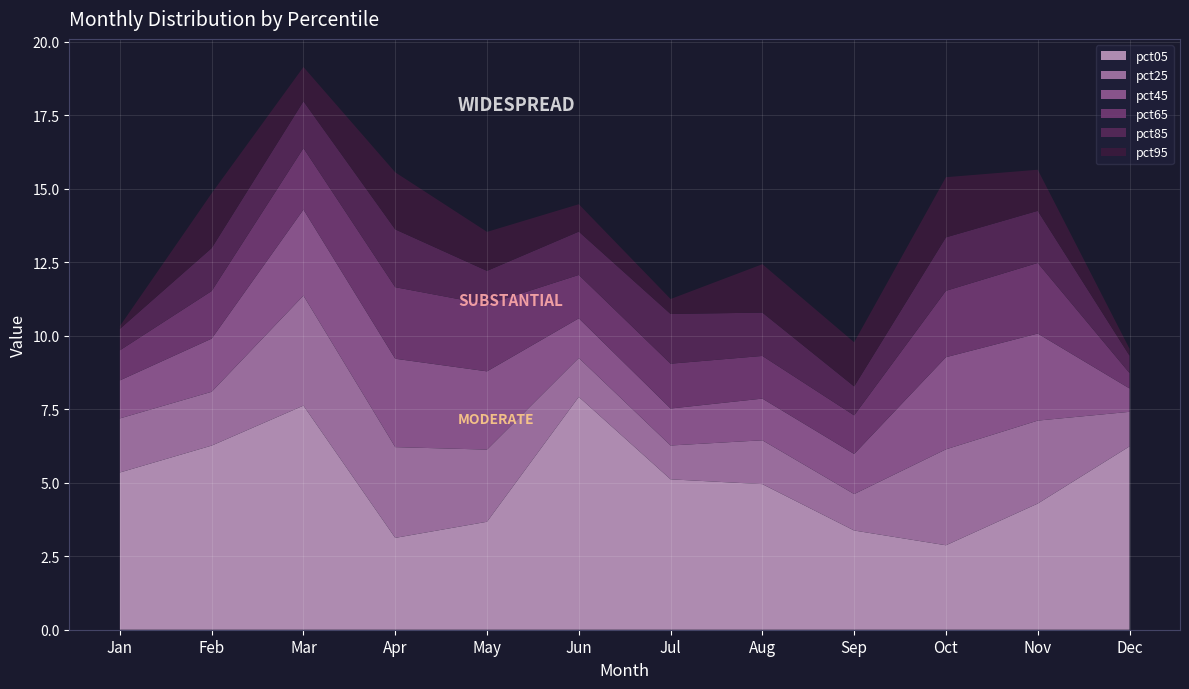

Reading left to right, list all the values displayed in this chart.

pct05: Jan=5.3	Feb=6.3	Mar=7.6	Apr=3.1	May=3.7	Jun=7.9	Jul=5.1	Aug=5.0	Sep=3.4	Oct=2.9	Nov=4.3	Dec=6.2
pct25: Jan=1.8	Feb=1.8	Mar=3.7	Apr=3.1	May=2.5	Jun=1.3	Jul=1.2	Aug=1.5	Sep=1.2	Oct=3.3	Nov=2.8	Dec=1.2
pct45: Jan=1.3	Feb=1.8	Mar=2.9	Apr=3.0	May=2.7	Jun=1.3	Jul=1.3	Aug=1.4	Sep=1.4	Oct=3.1	Nov=3.0	Dec=0.8
pct65: Jan=1.0	Feb=1.6	Mar=2.1	Apr=2.4	May=2.3	Jun=1.5	Jul=1.5	Aug=1.5	Sep=1.3	Oct=2.3	Nov=2.4	Dec=0.5
pct85: Jan=0.7	Feb=1.5	Mar=1.6	Apr=2.0	May=1.1	Jun=1.5	Jul=1.7	Aug=1.5	Sep=1.0	Oct=1.8	Nov=1.8	Dec=0.6
pct95: Jan=0.1	Feb=1.9	Mar=1.2	Apr=1.9	May=1.3	Jun=0.9	Jul=0.5	Aug=1.6	Sep=1.5	Oct=2.0	Nov=1.4	Dec=0.2